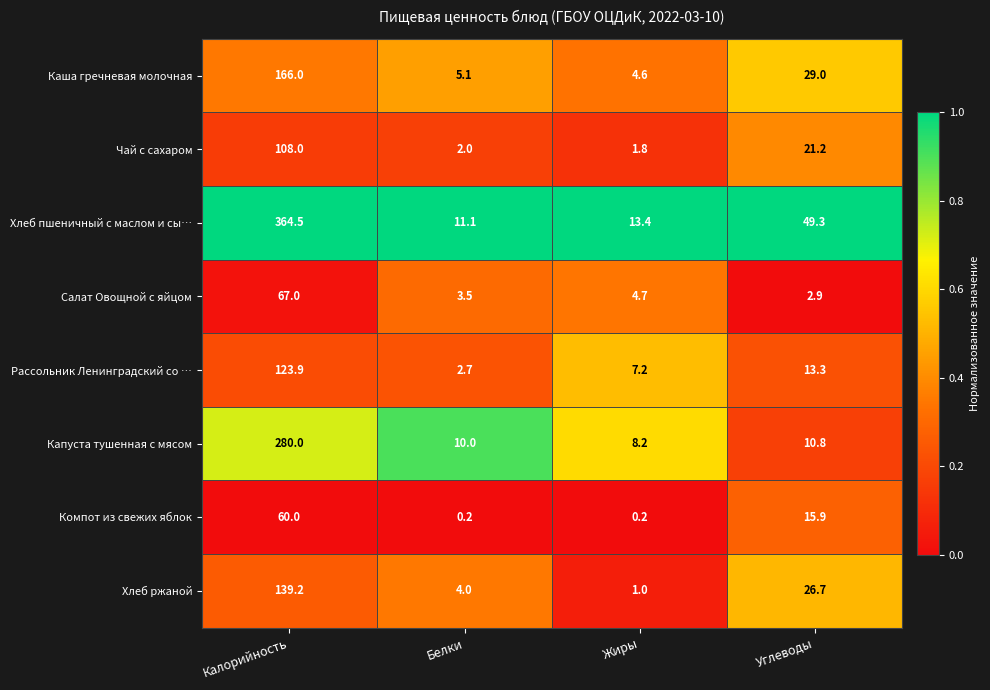

Is it true that Рассольник Ленинградский со … equals 3.1 at Жиры?

False